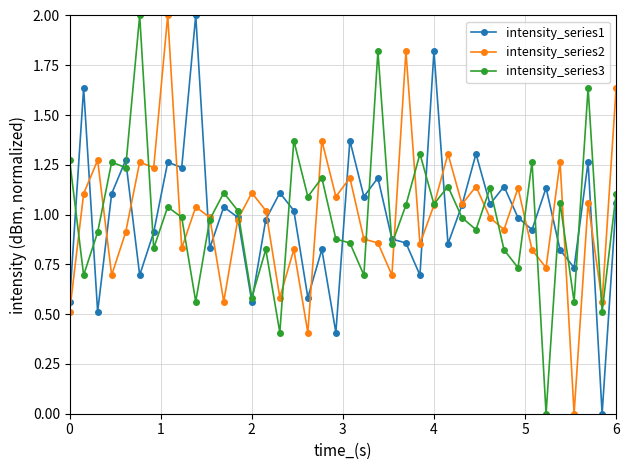

What is the highest value of the intensity_series3 series?

2.0